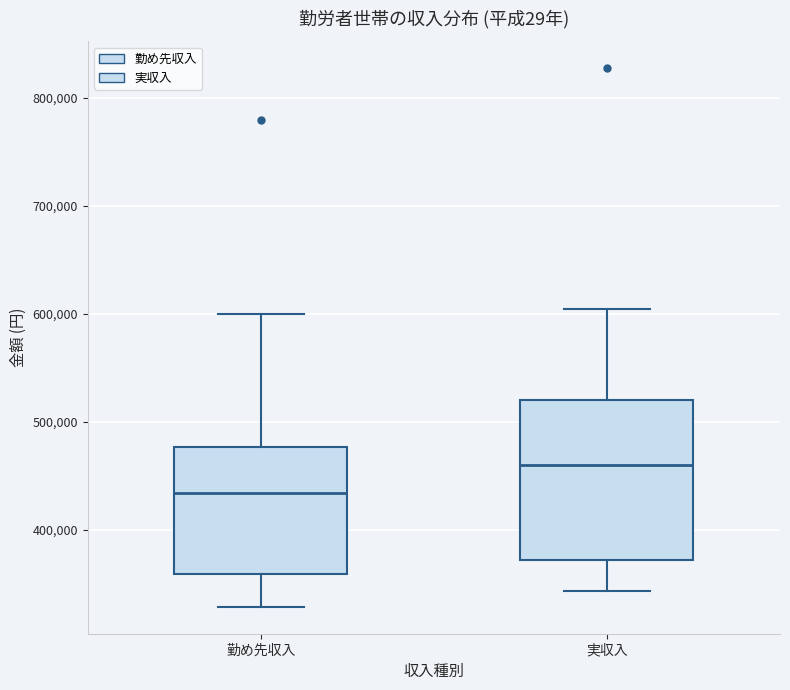

Which box is the tallest, from its lower edge to its upper edge?

実収入